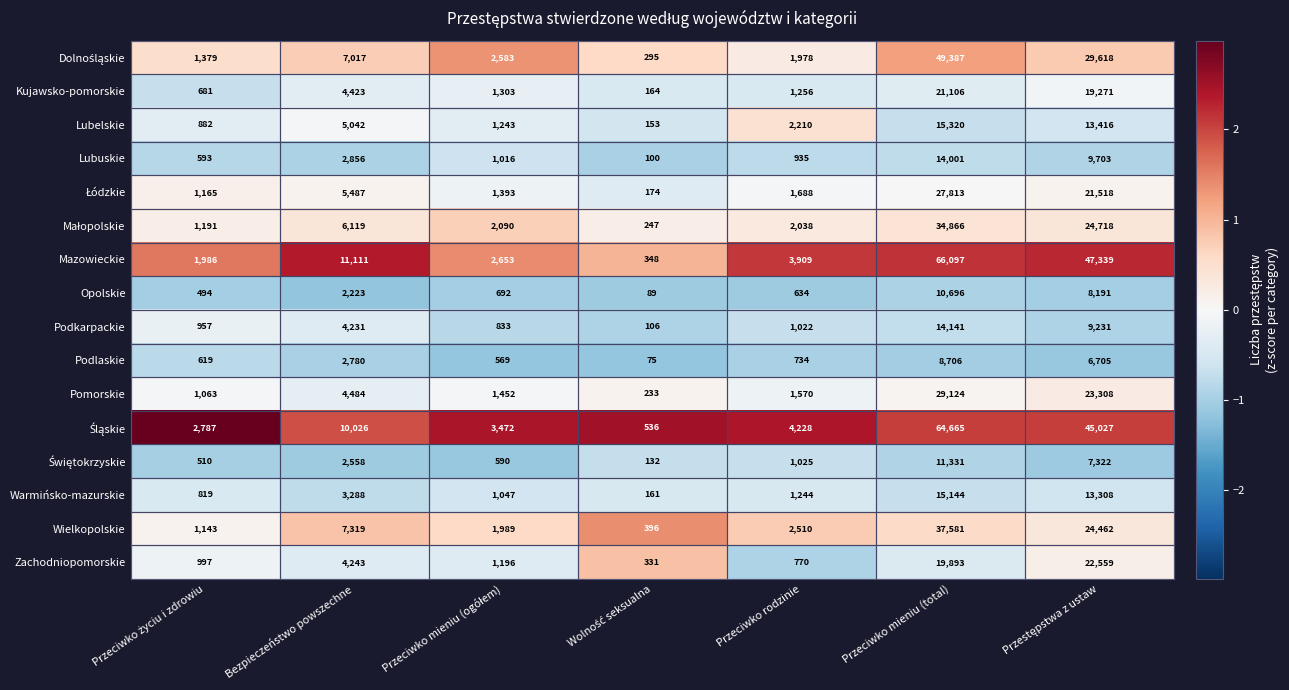

True or false: Lubelskie has a value of 3392 at Przeciwko rodzinie.

False